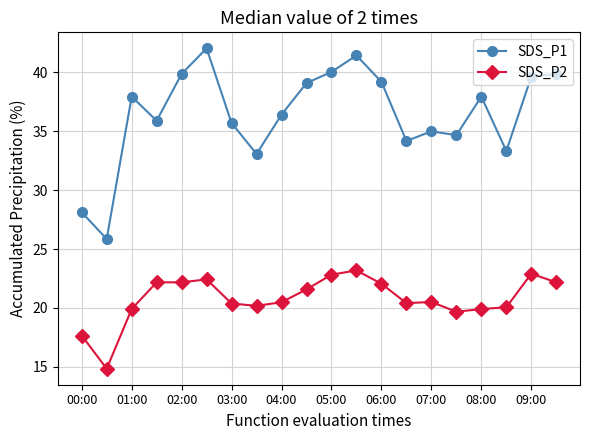

Which series has the widest spread of values?

SDS_P1